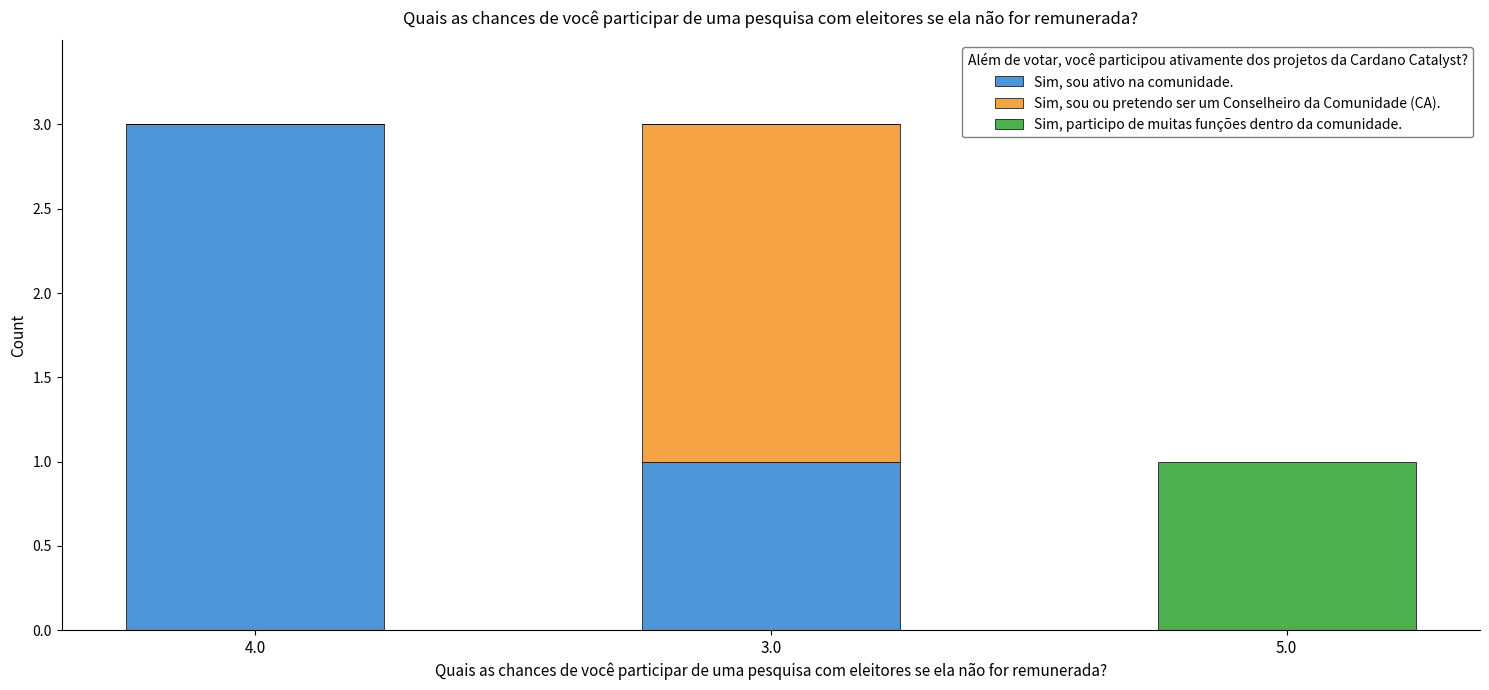

What is the sum of all Sim, sou ativo na comunidade. values?

4